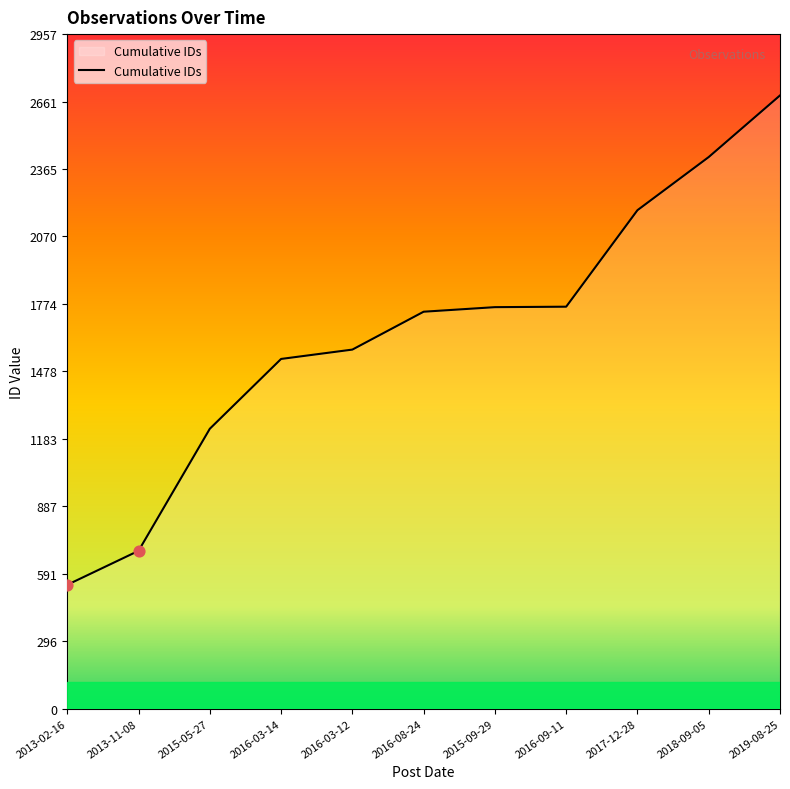

What is the change in value from 2017-12-28 to 2019-08-25?

+503